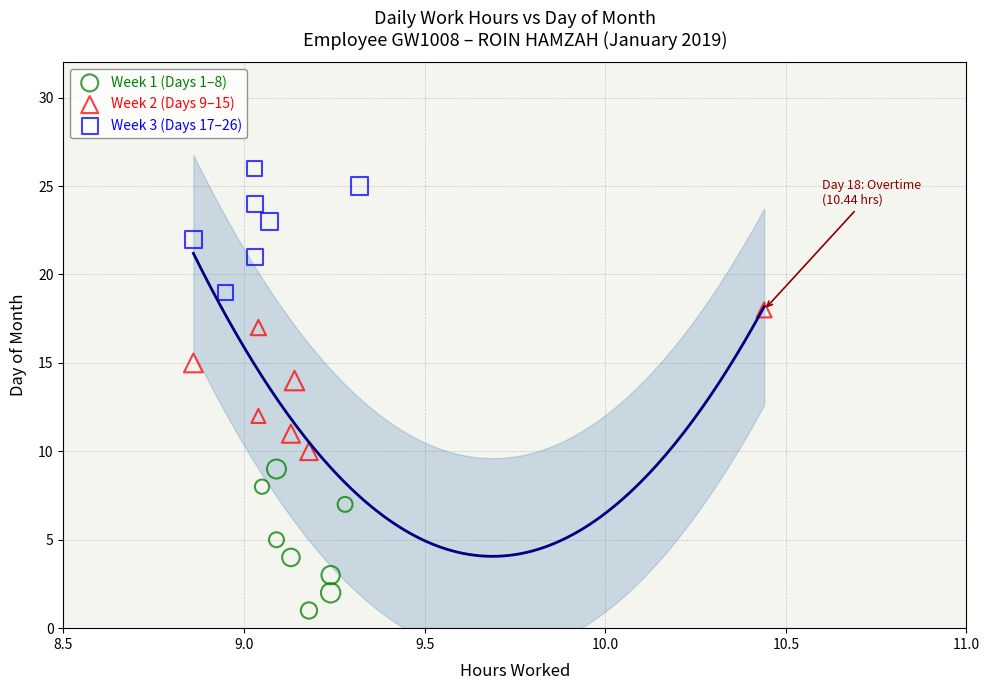

Which series reaches the maximum Y coordinate?

Week 3 (Days 17–26)